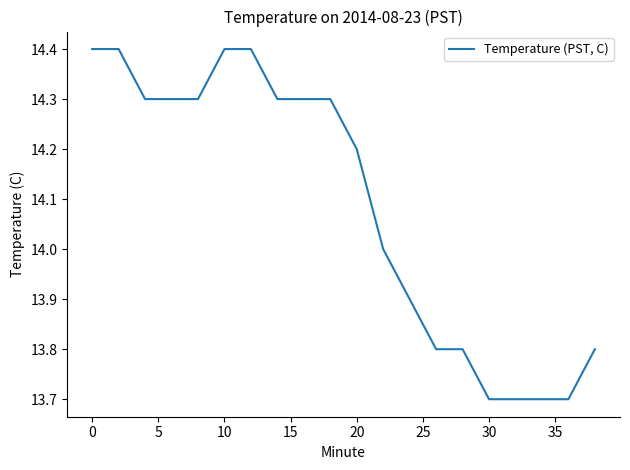

What is the difference between the second highest and second lowest values?

0.7